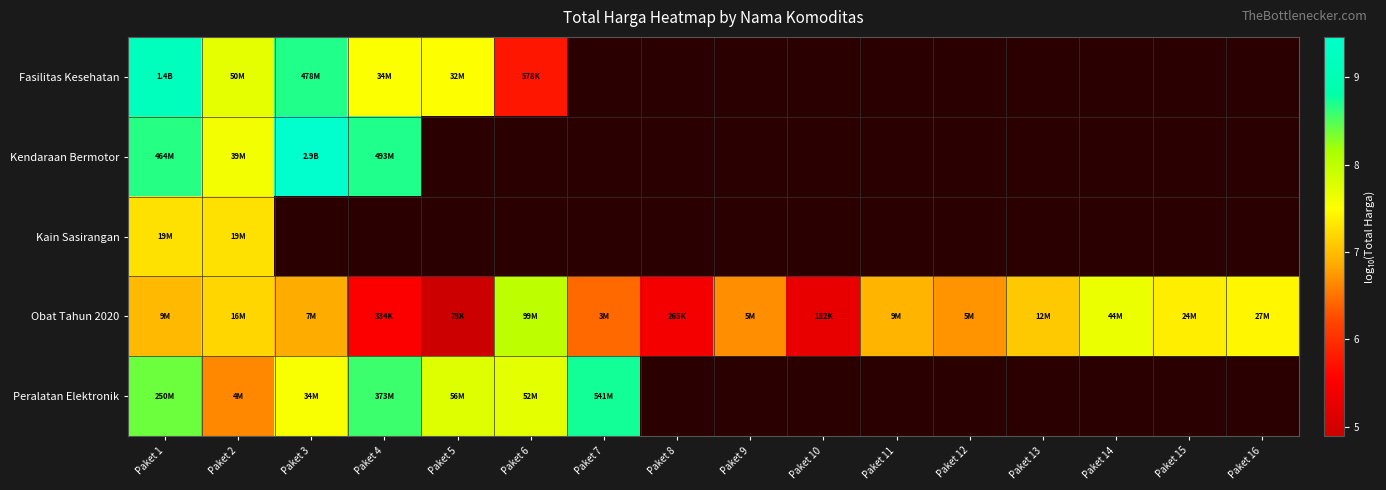

At which label does Fasilitas Kesehatan reach its minimum?

Paket 6